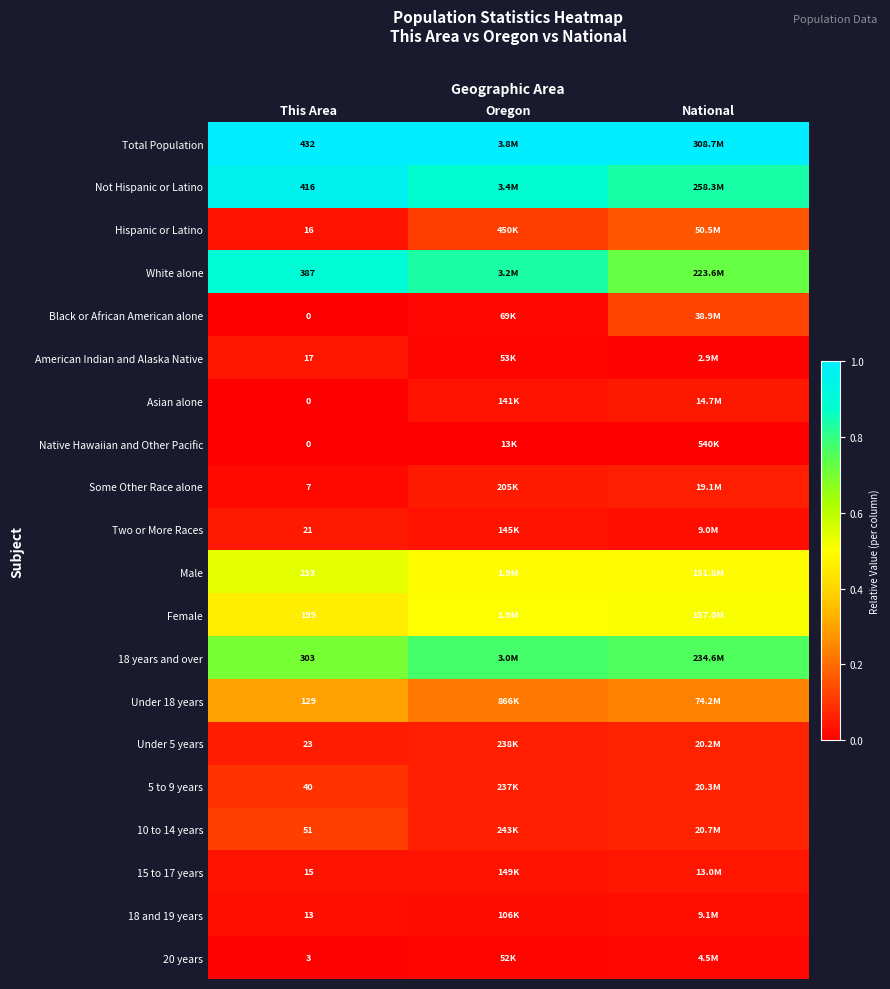

At how many categories does at least one series exceed 0?

3